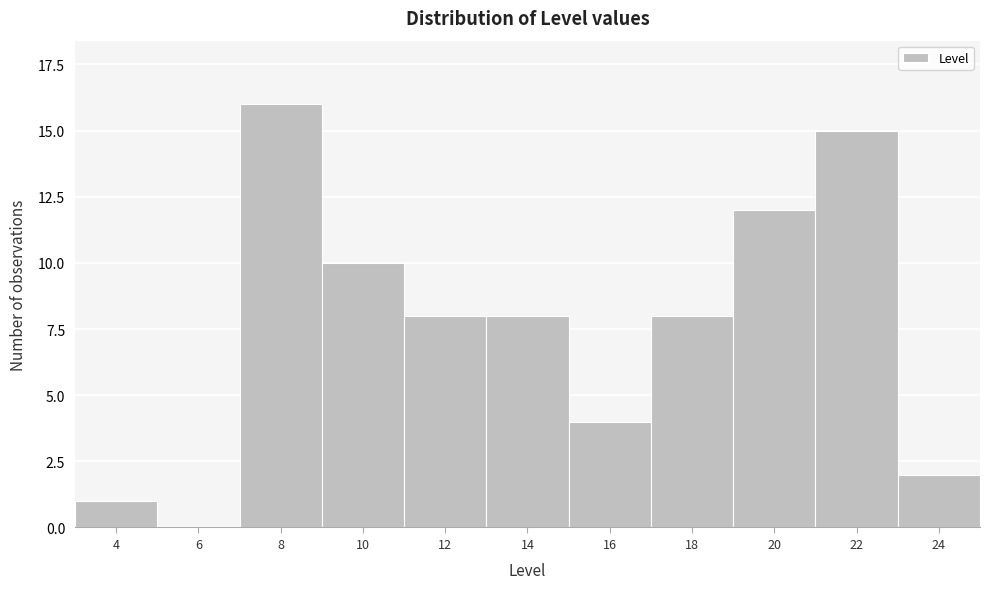

Reading left to right, extract all data points from this chart.

4=1	6=0	8=16	10=10	12=8	14=8	16=4	18=8	20=12	22=15	24=2